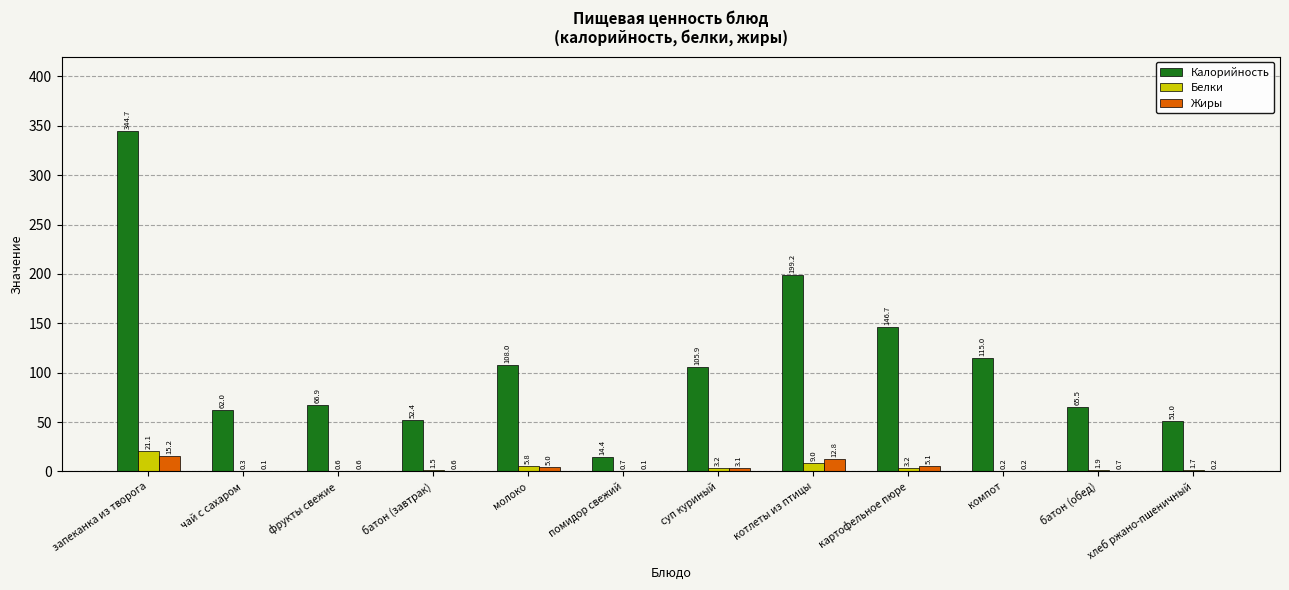

What is the greatest value displayed?

344.7